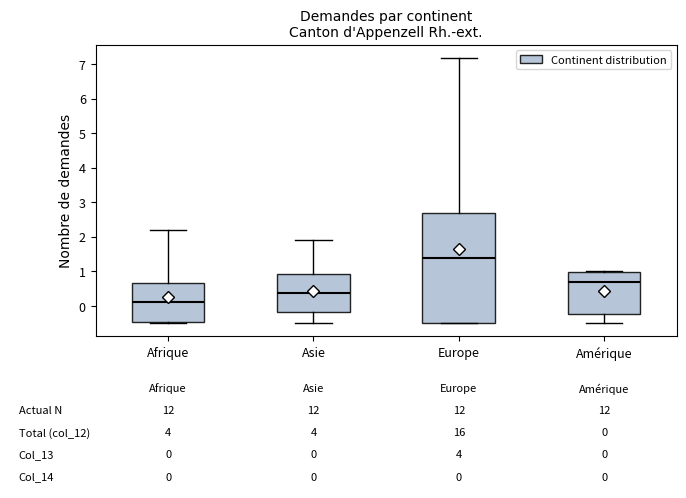

Which box's median line is the lowest?

Afrique